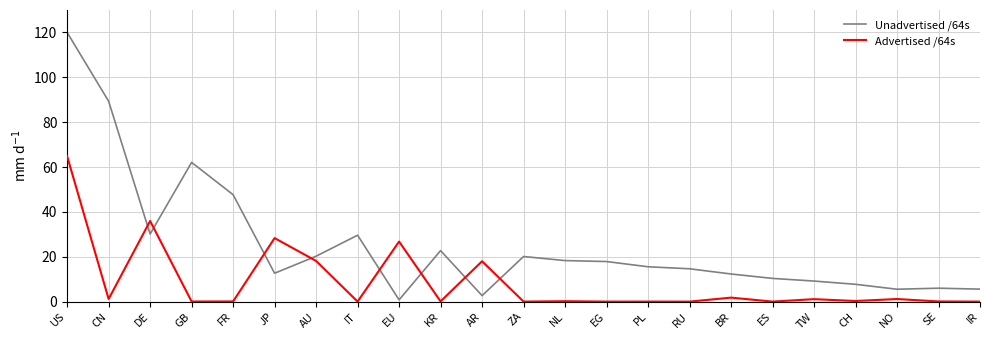

The value of Unadvertised /64s at GB is 62.1. True or false?

True